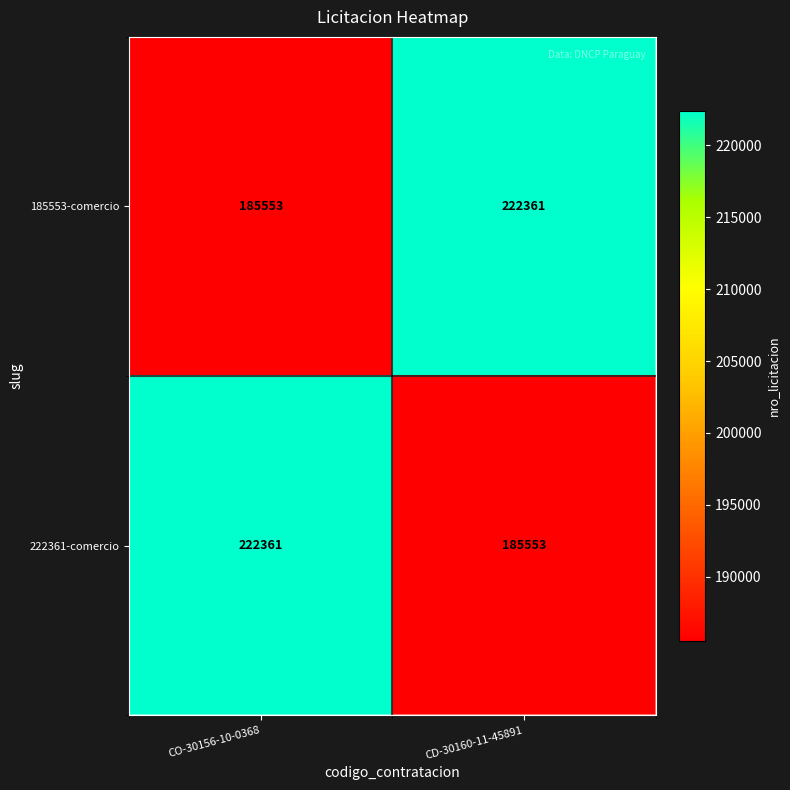

What is the approximate value of 185553-comercio at CD-30160-11-45891, to the nearest 10?

222360